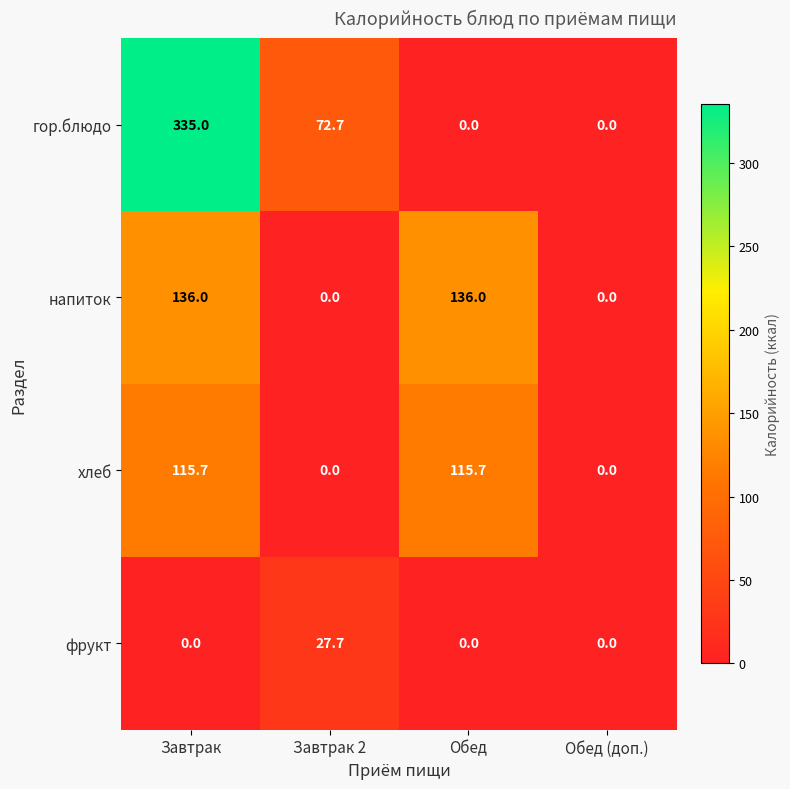

At how many categories does at least one series exceed 76?

2